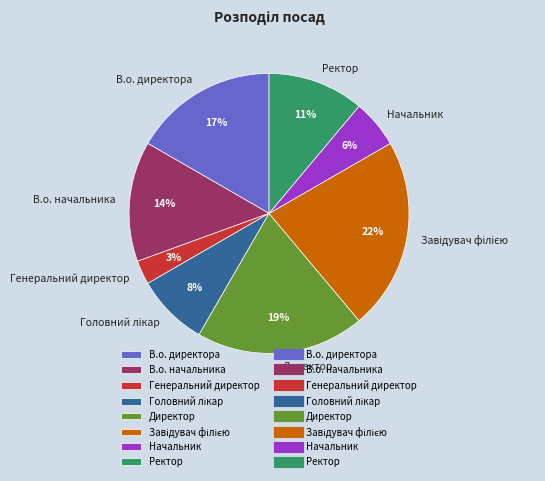

Is there a majority slice in this chart?

No